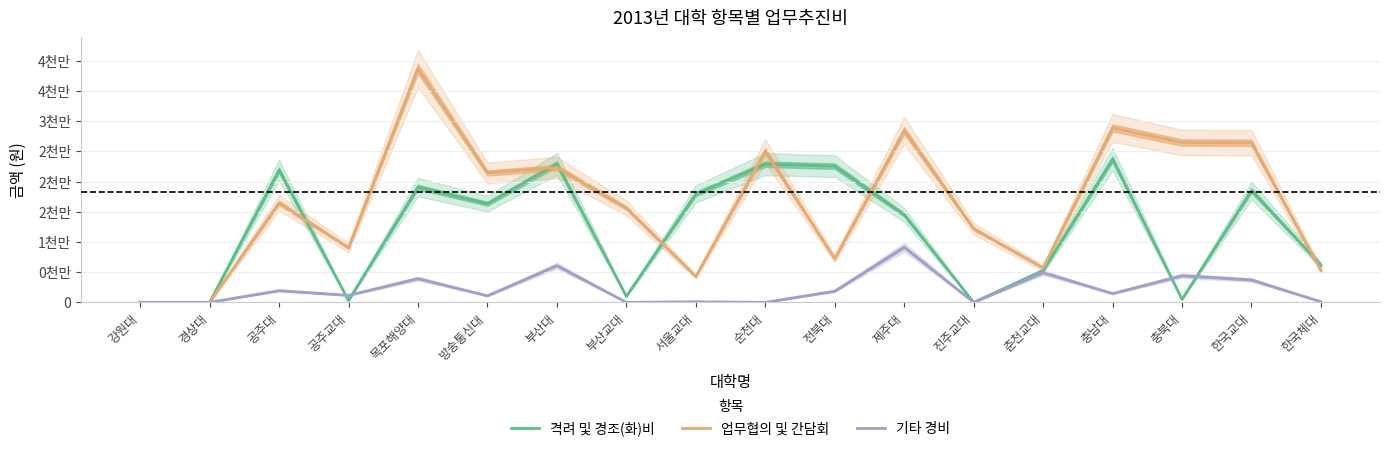

Which label corresponds to the smallest value in the chart?

강원대